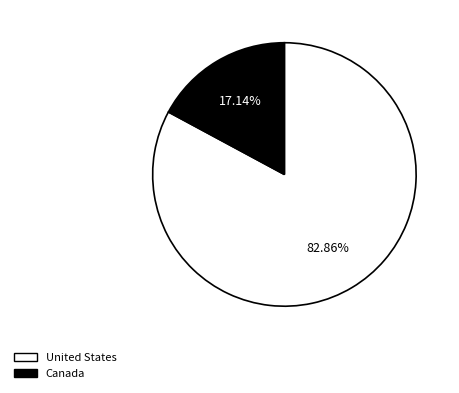

Is there any slice that represents more than half of the pie?

Yes